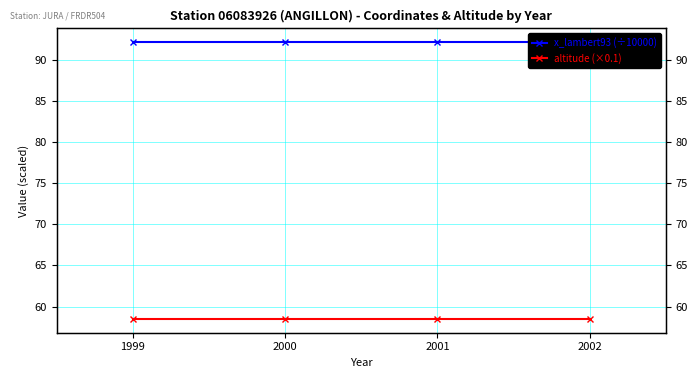

Rank the series by their average value, from lowest to highest.

altitude (×0.1), x_lambert93 (÷10000)